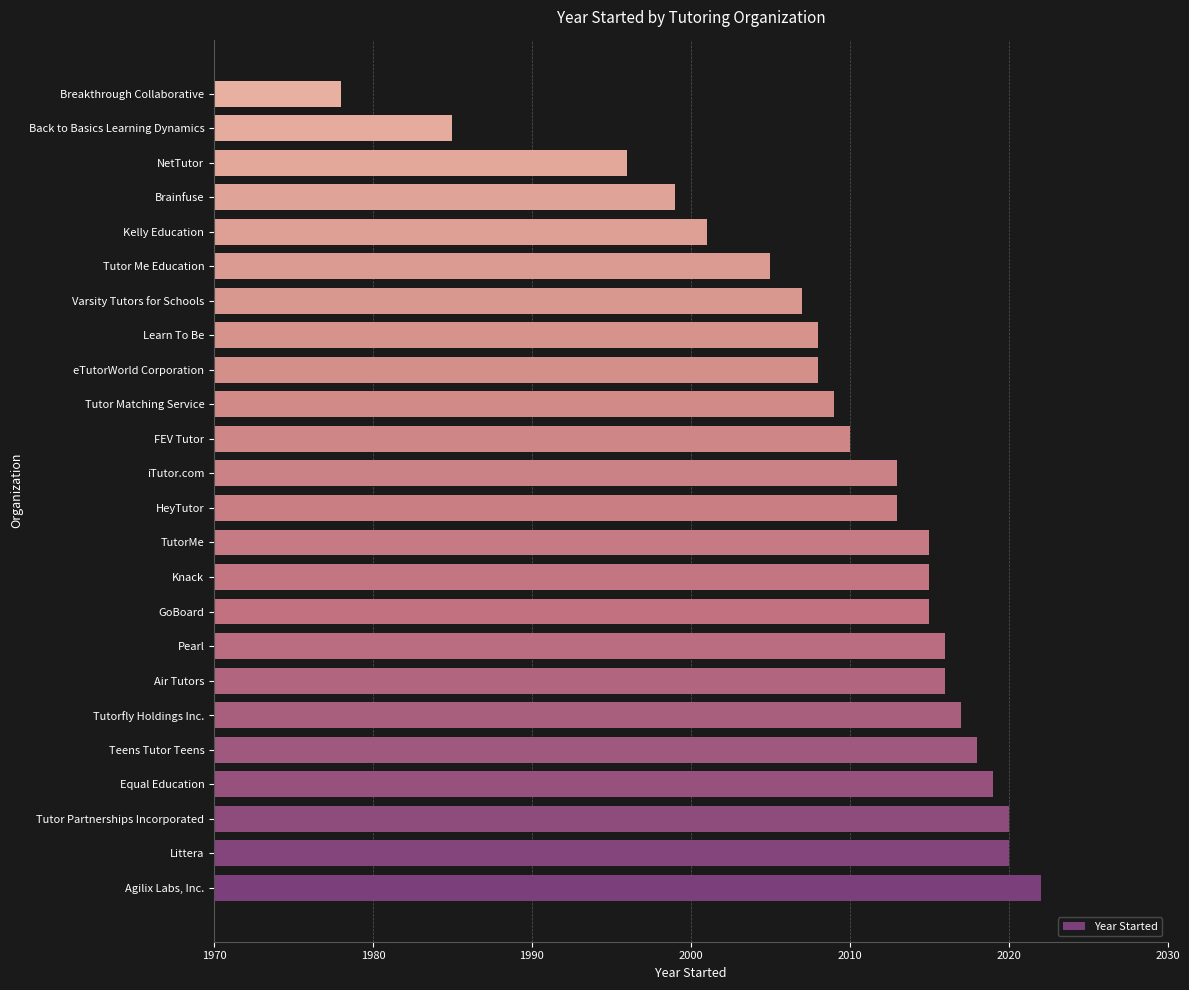

What is the difference between the maximum and second lowest values?

37